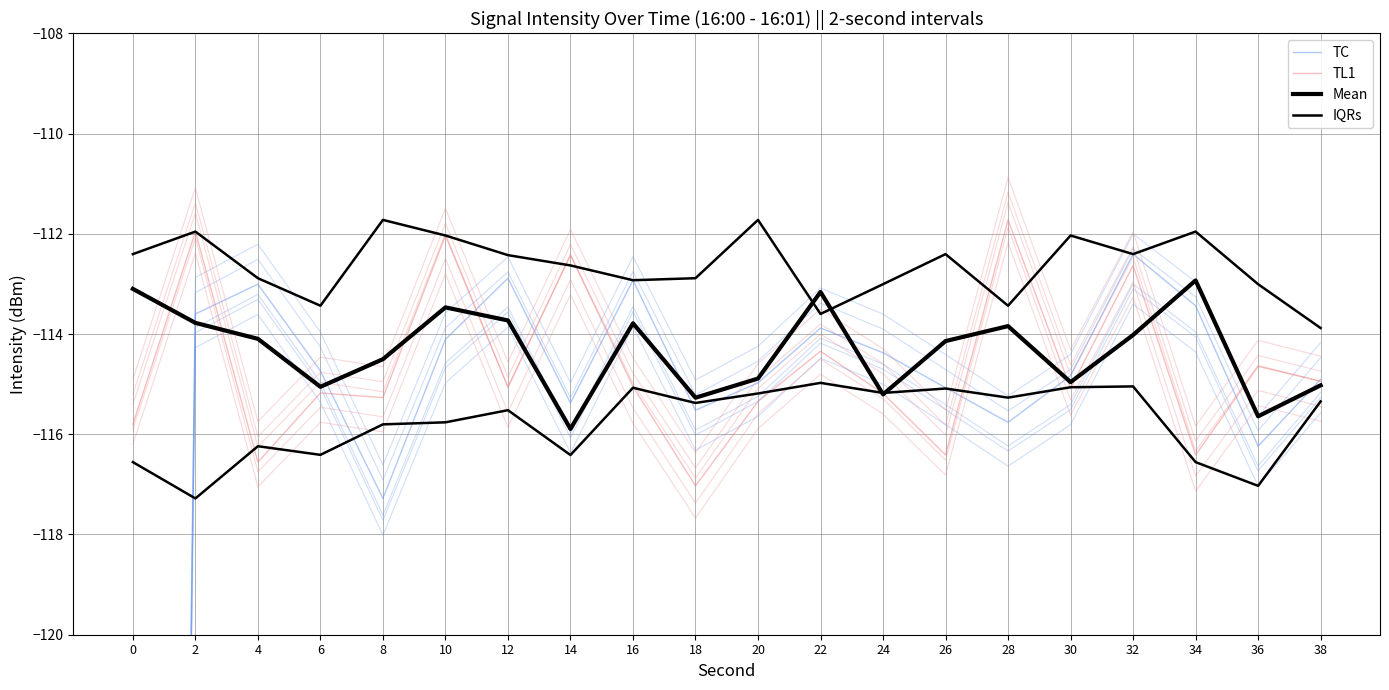

Is this an area chart (filled region under the line)?

No